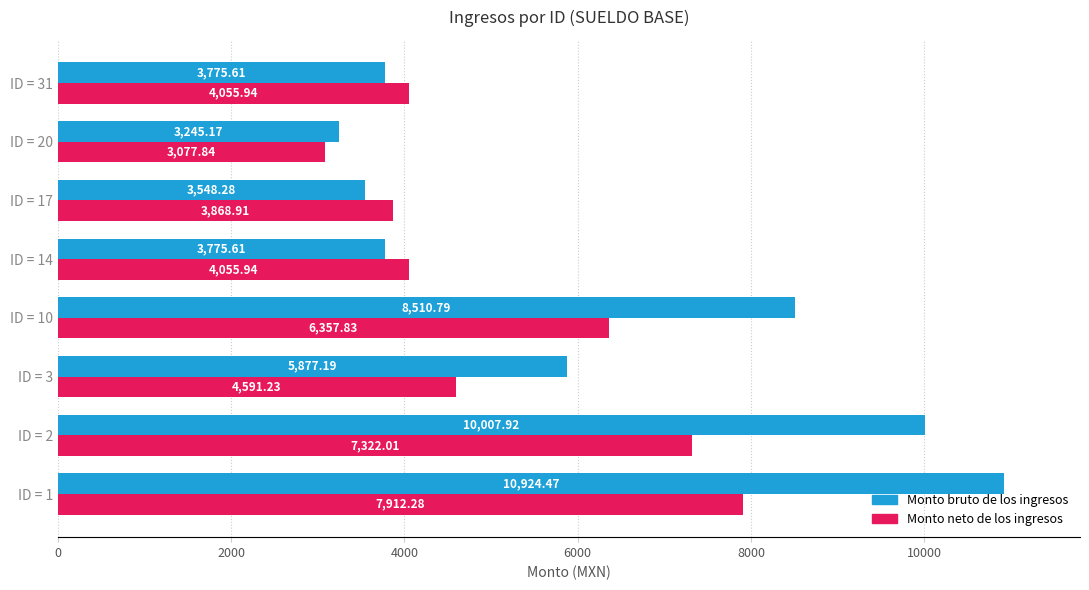

Rank the series by their maximum value, from highest to lowest.

Monto bruto de los ingresos, Monto neto de los ingresos